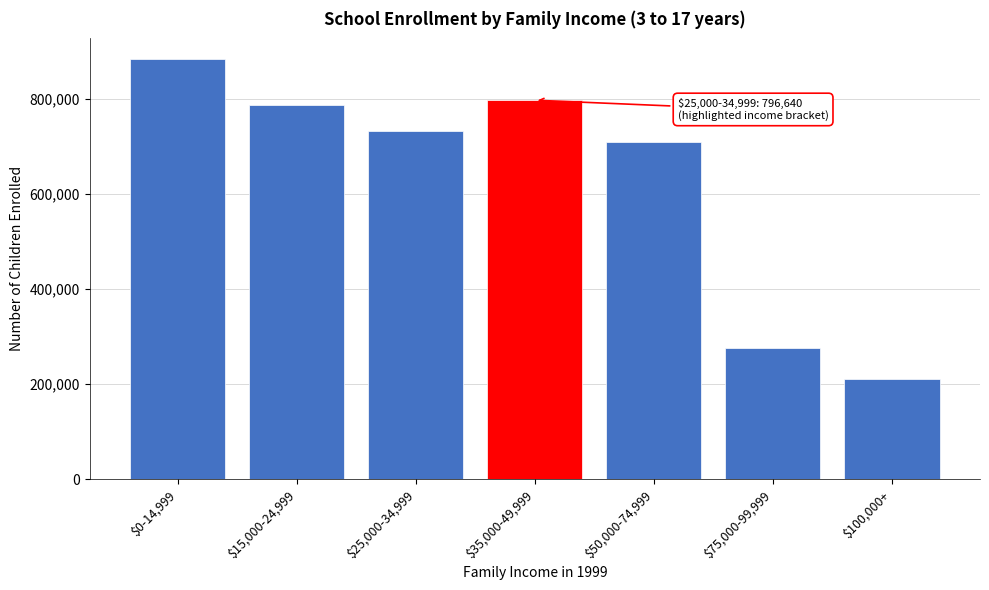

Reading left to right, transcribe all the data shown in this chart.

882392	786217	730936	796640	709373	275080	210589